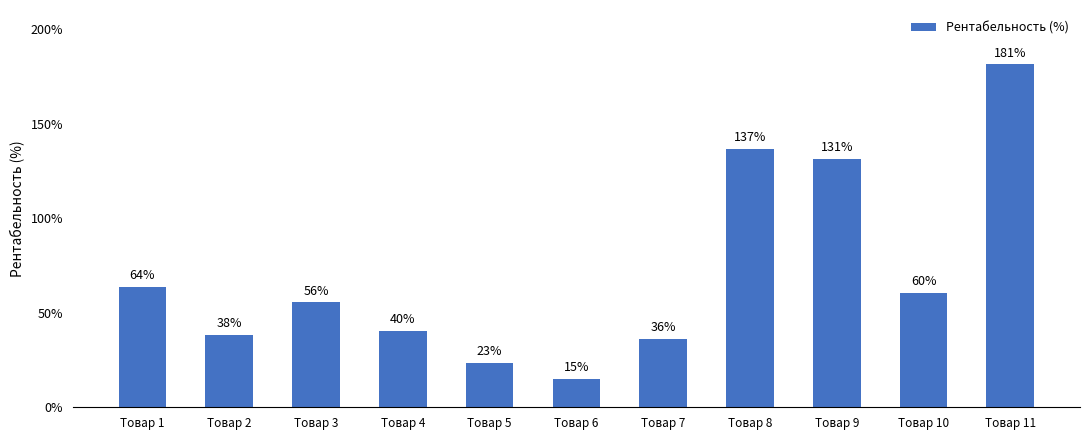

Where is the data nearest to the value 98?

Товар 9